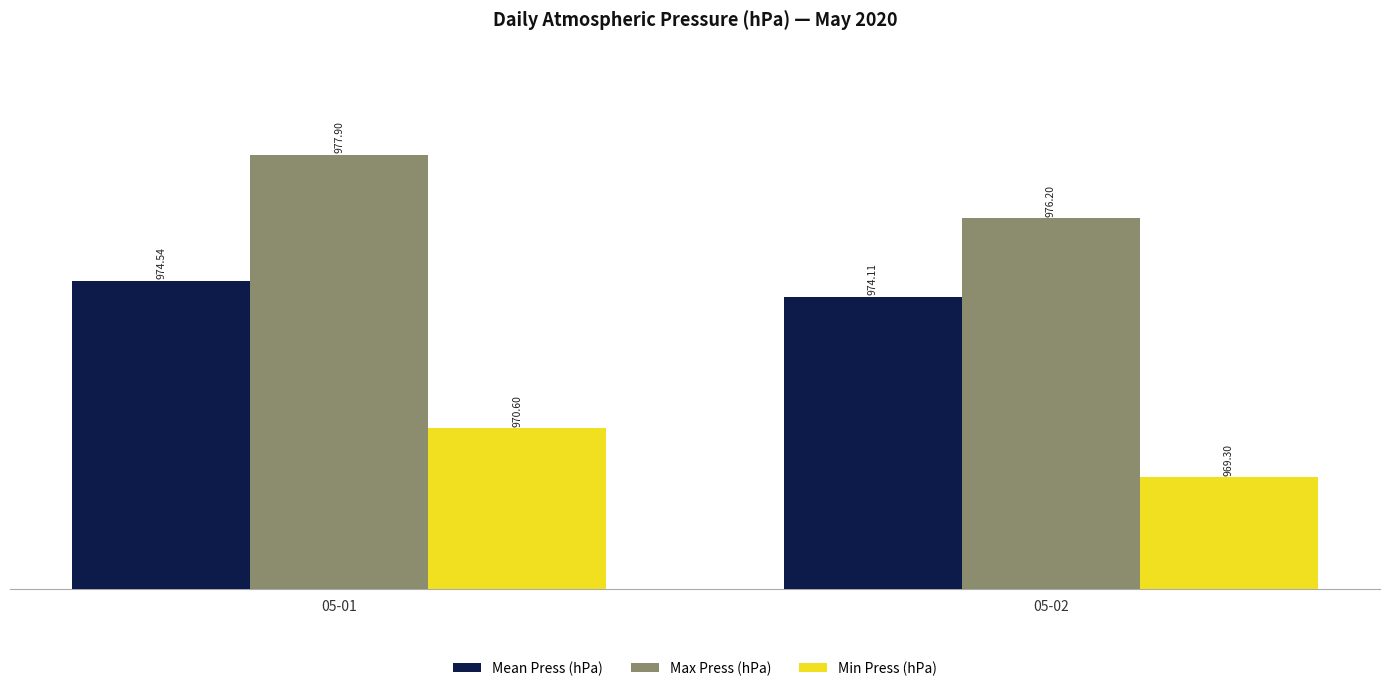

At how many categories does at least one series exceed 972?

2